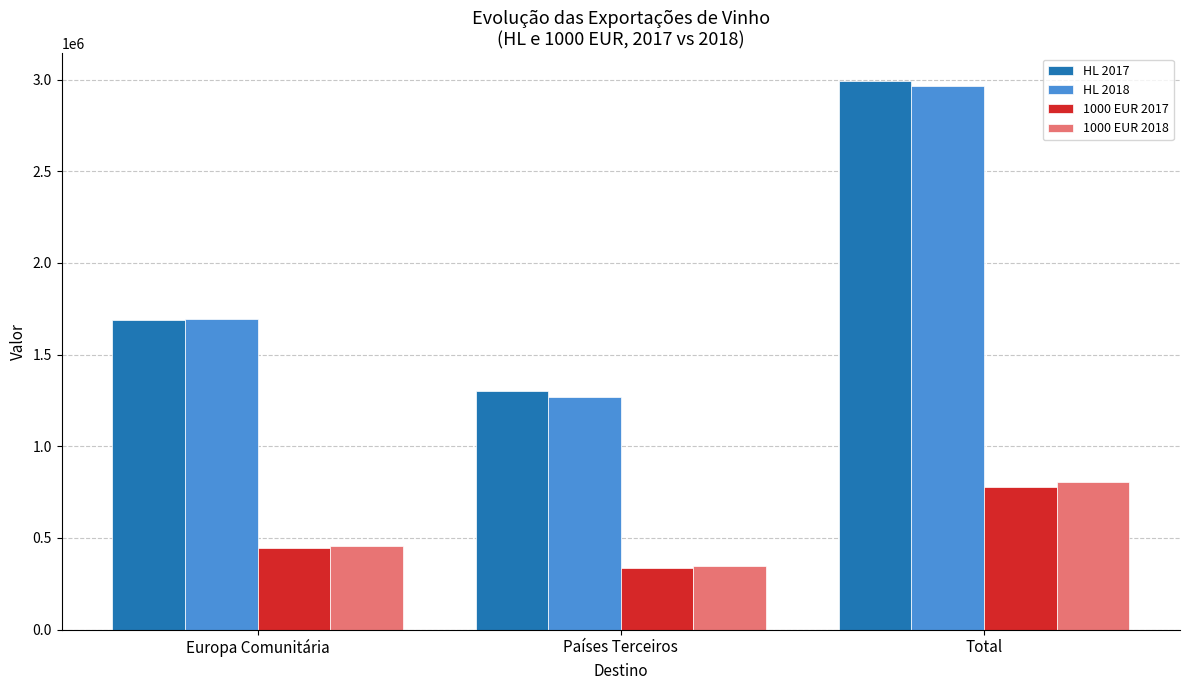

What are all the series names shown in the legend?

HL 2017, HL 2018, 1000 EUR 2017, 1000 EUR 2018